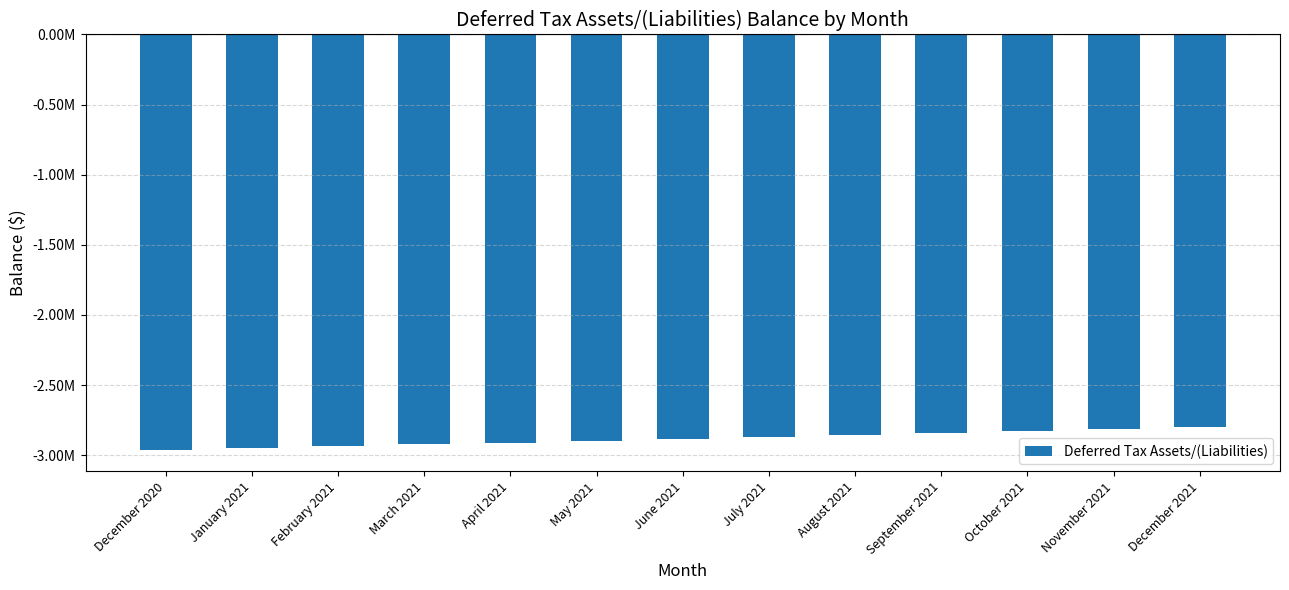

Between November 2021 and April 2021, which is larger?

November 2021